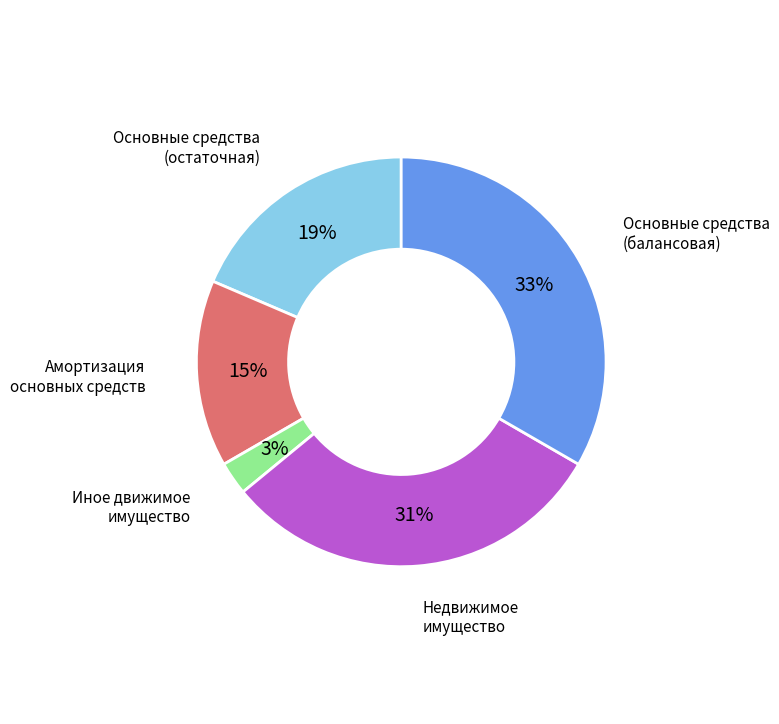

Which slice is the largest?

Основные средства (балансовая)